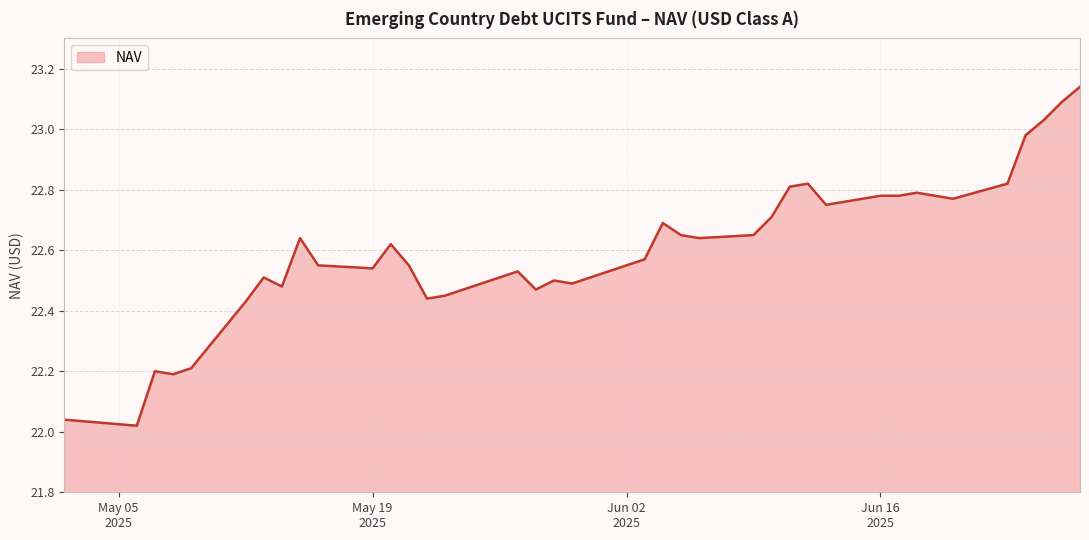

What is the minimum value shown in the chart?

22.0